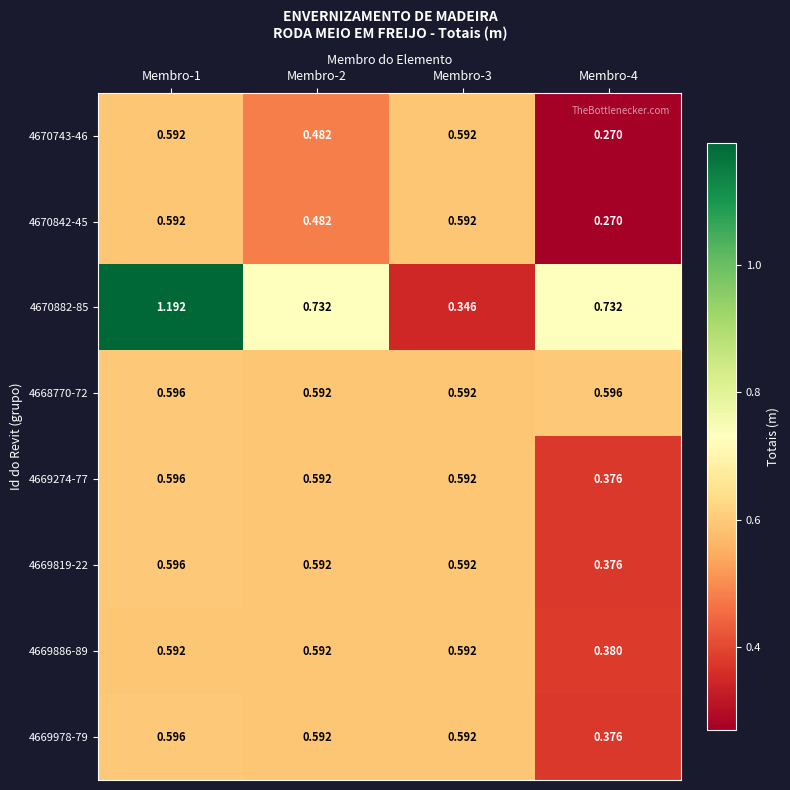

List the series in order of their peak value, highest first.

4670882-85, 4668770-72, 4669274-77, 4669819-22, 4669978-79, 4670743-46, 4670842-45, 4669886-89